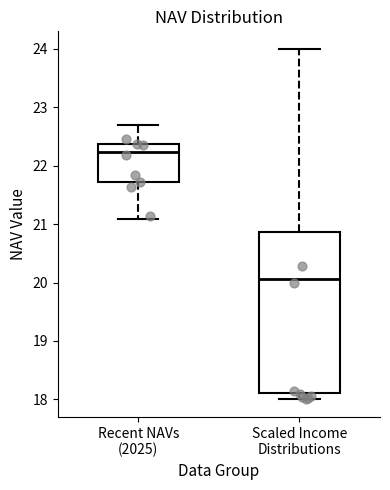

Which box is the tallest, from its lower edge to its upper edge?

Scaled Income Distributions